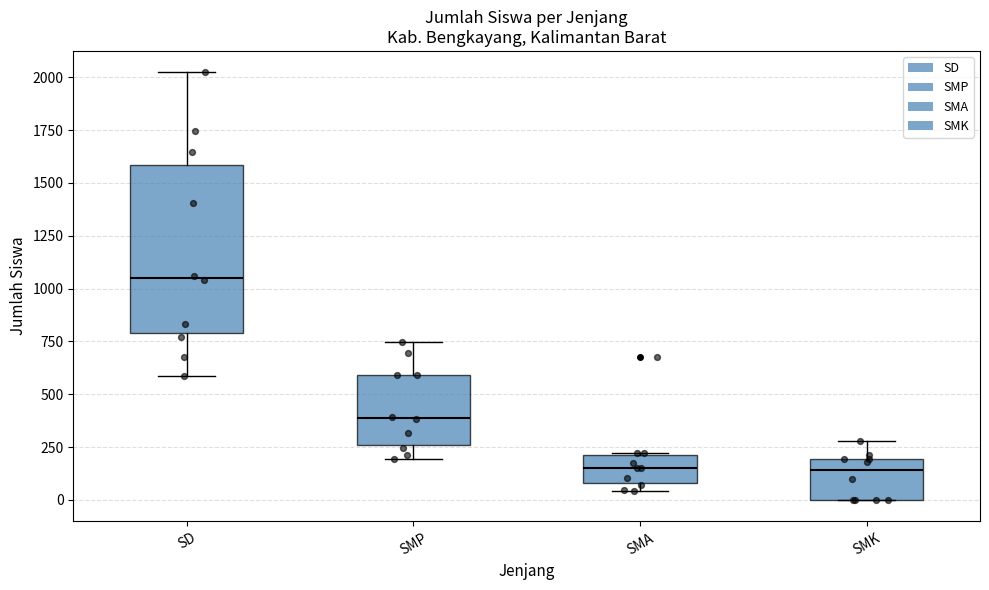

Where does the upper whisker of the box for SD end on the y-axis? The values are not printed on the chart, so give them approximately, as read against the axis.

2000